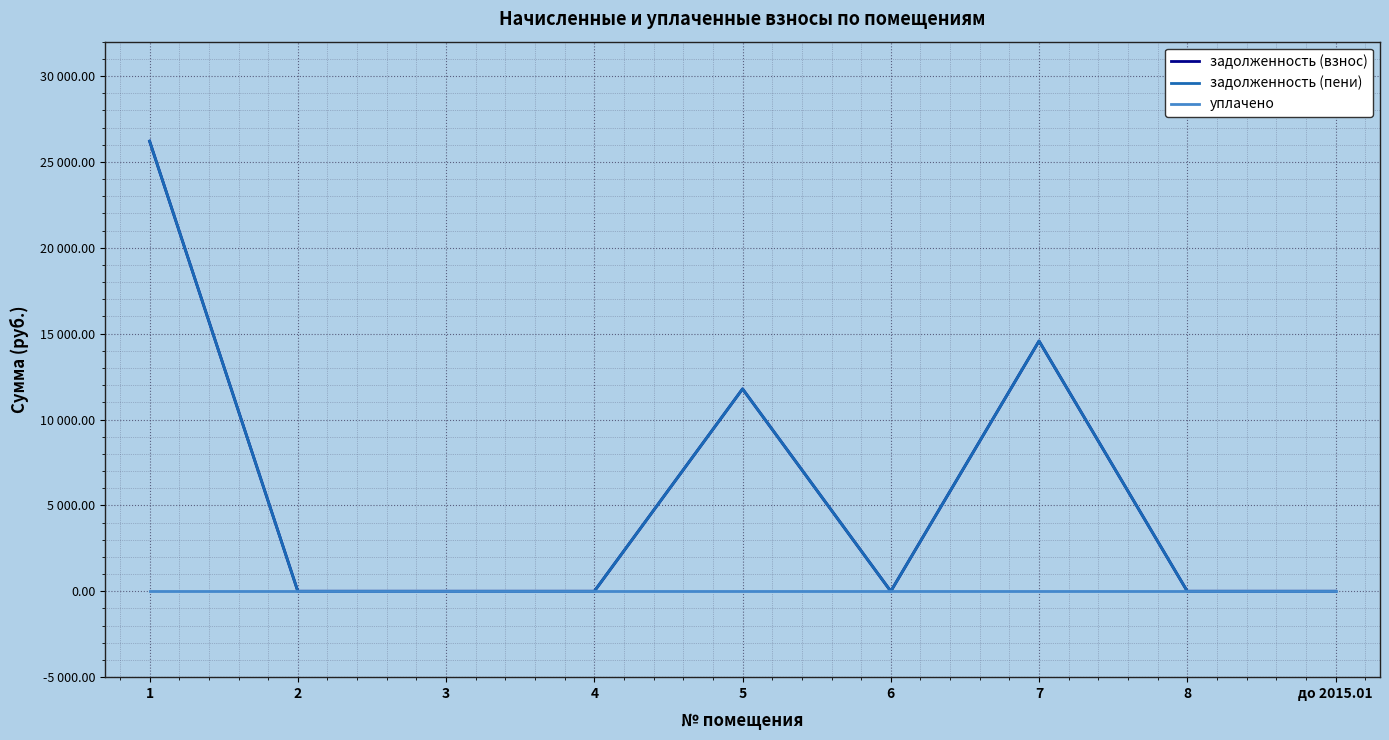

Reading left to right, list all the values displayed in this chart.

задолженность (взнос): 26208.5	0.0	0.0	0.0	11782.9	0.0	14570.4	0.0	0.0
задолженность (пени): 26208.5	0.0	0.0	0.0	11782.9	0.0	14570.4	0.0	0.0
уплачено: 0.0	0.0	0.0	0.0	0.0	0.0	0.0	0.0	0.0